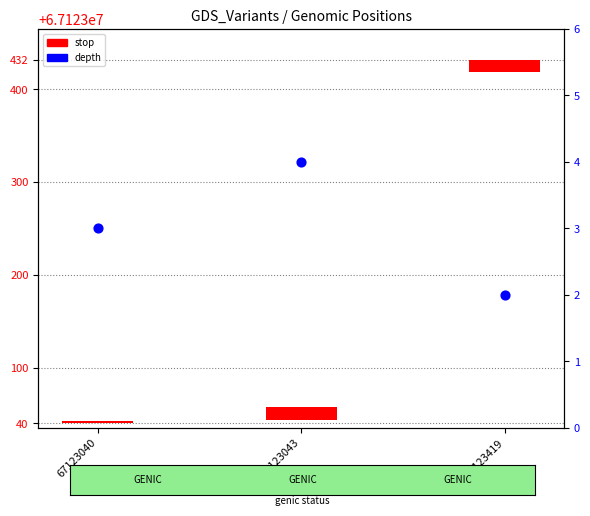

Which series contains the highest Y value?

stop